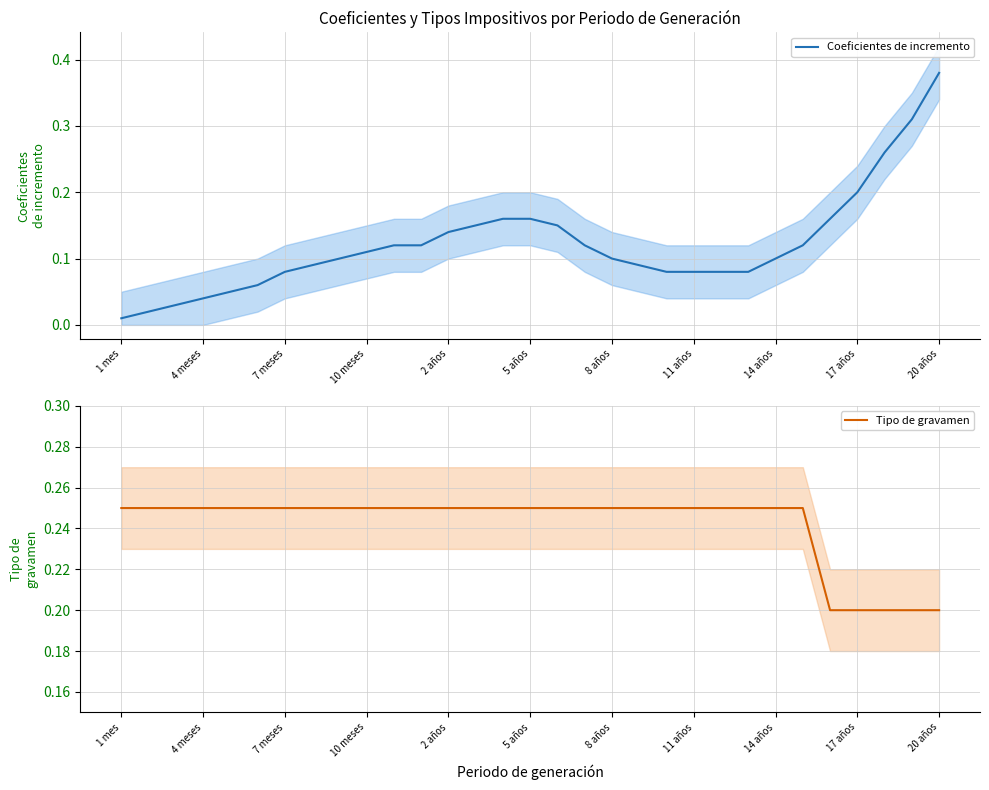

How many lines are shown in the chart?

2